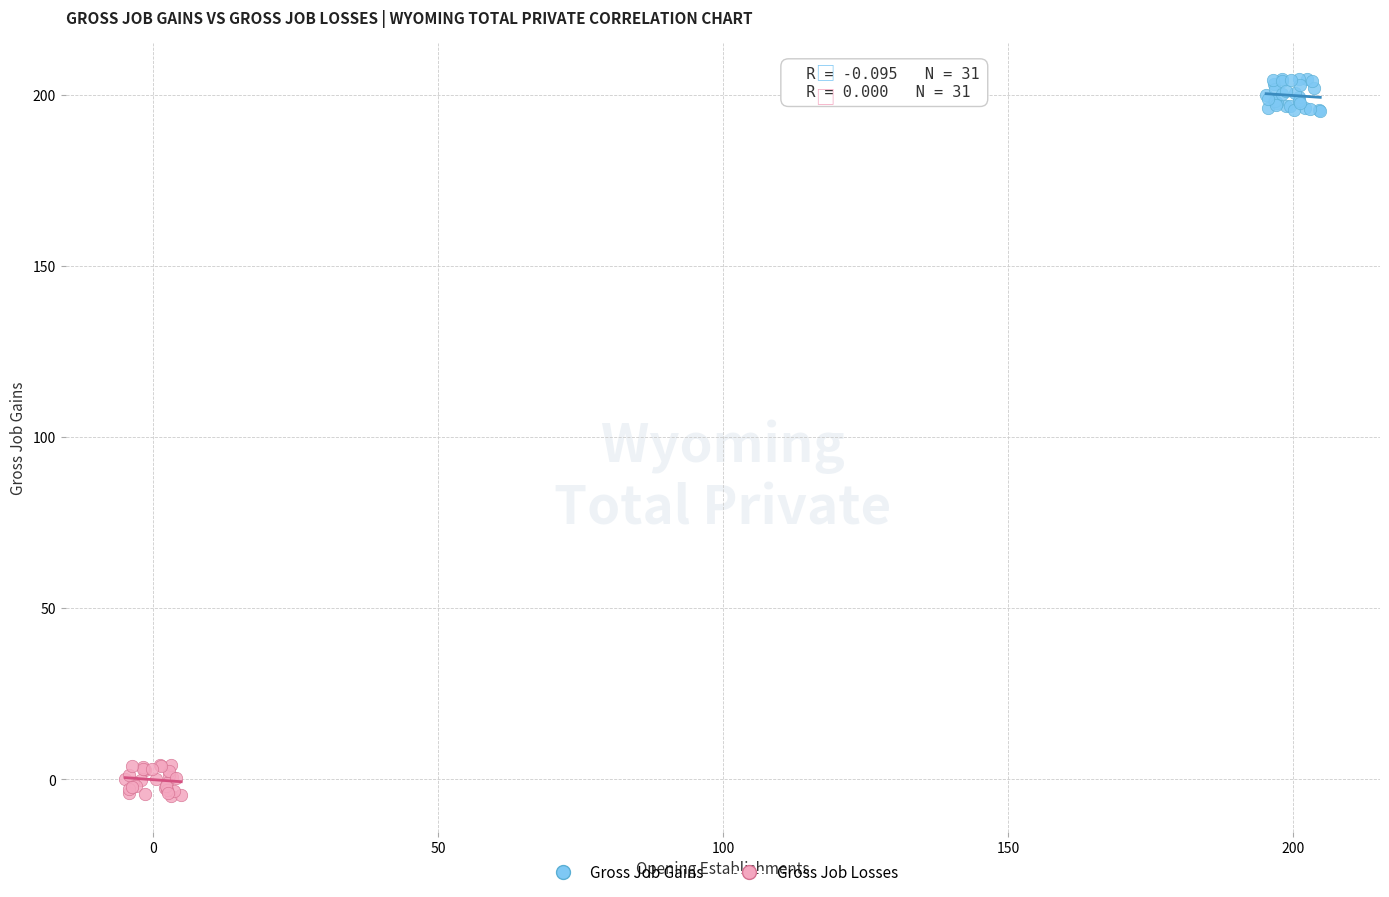

What are all the series names shown in the legend?

Gross Job Gains, Gross Job Losses